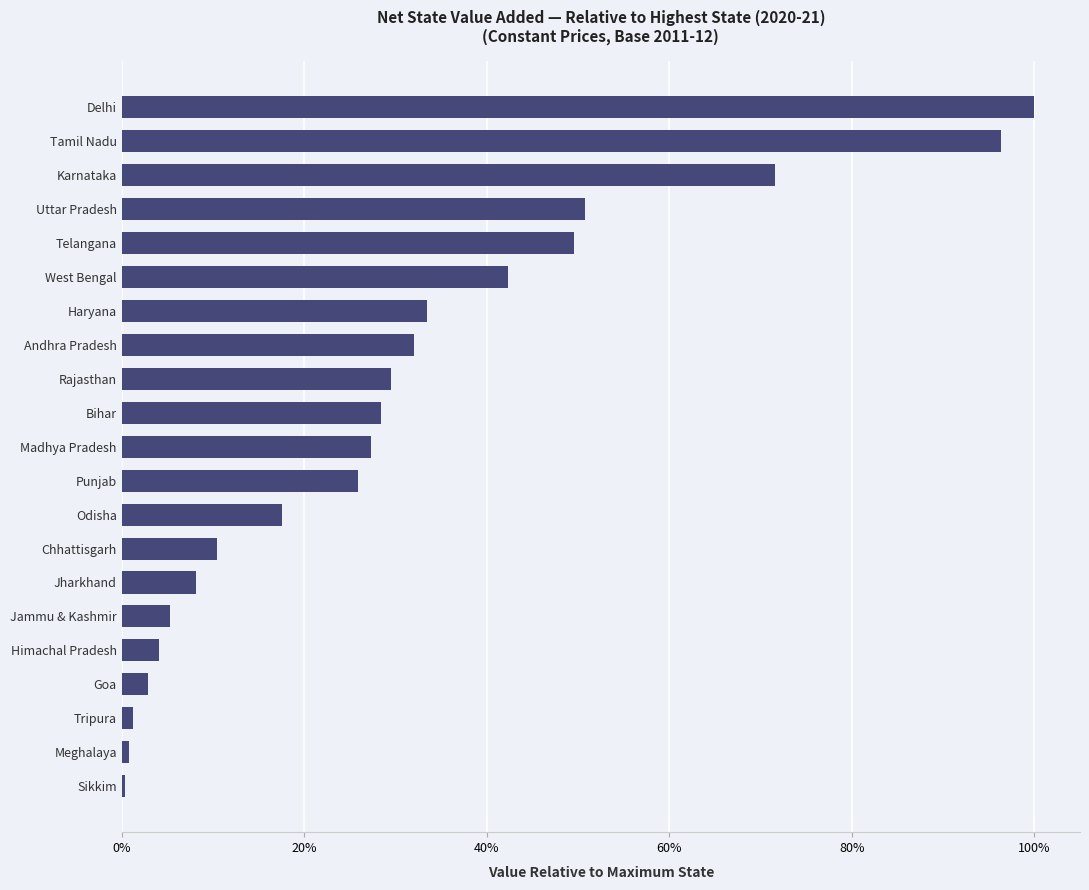

Are the bars horizontal?

Yes